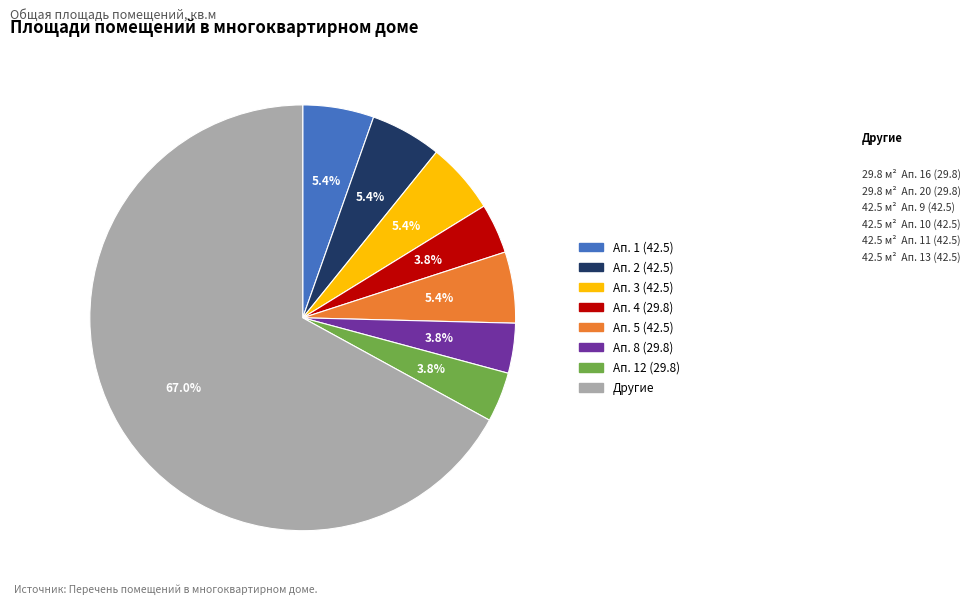

To the nearest percent, what is the difference between the largest and smallest slice percentages?

63%